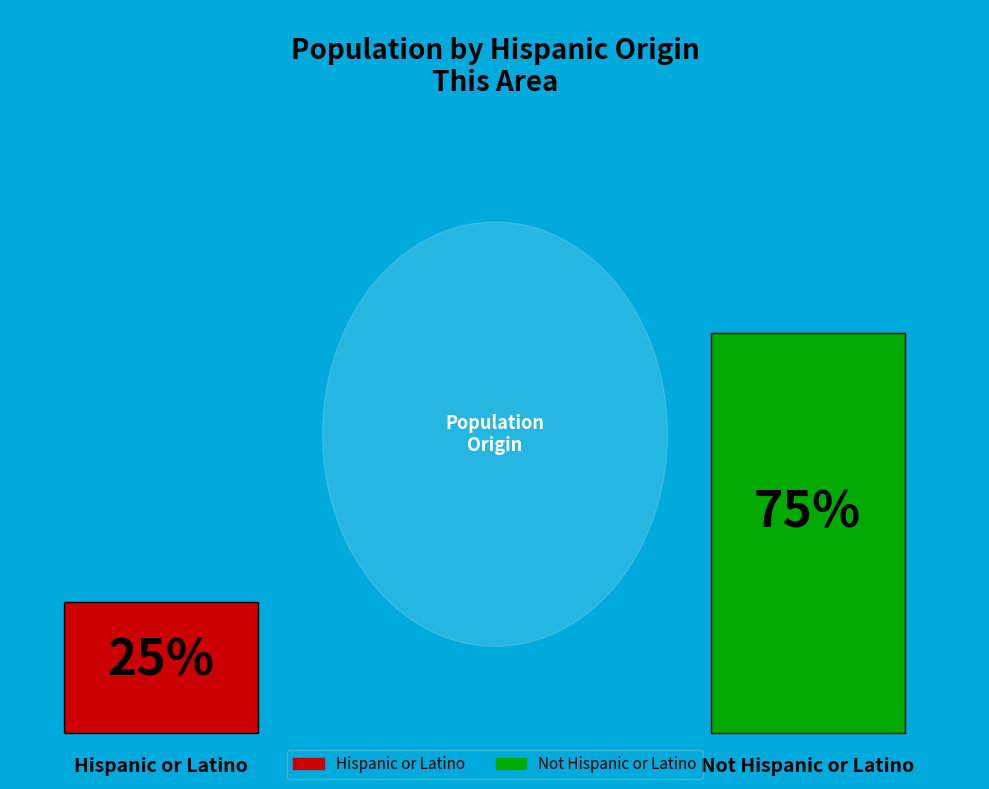

To the nearest percent, what is the average slice percentage?

50%